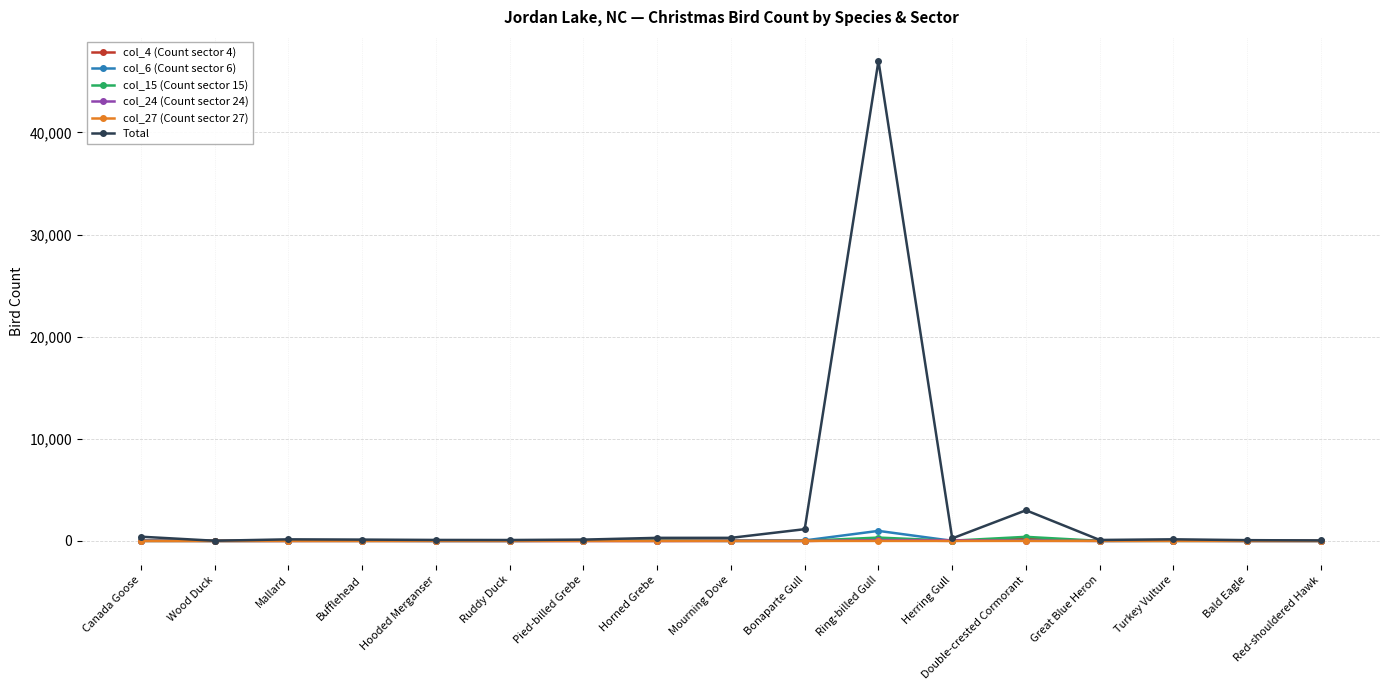

Where is Total nearest to the value 23508?

Double-crested Cormorant